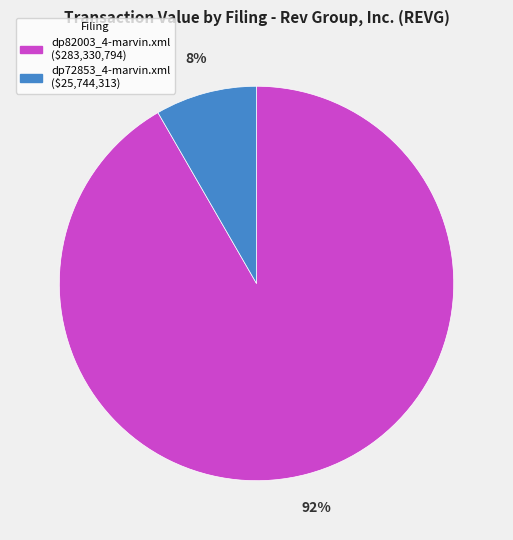

How many segments does this pie chart have?

2